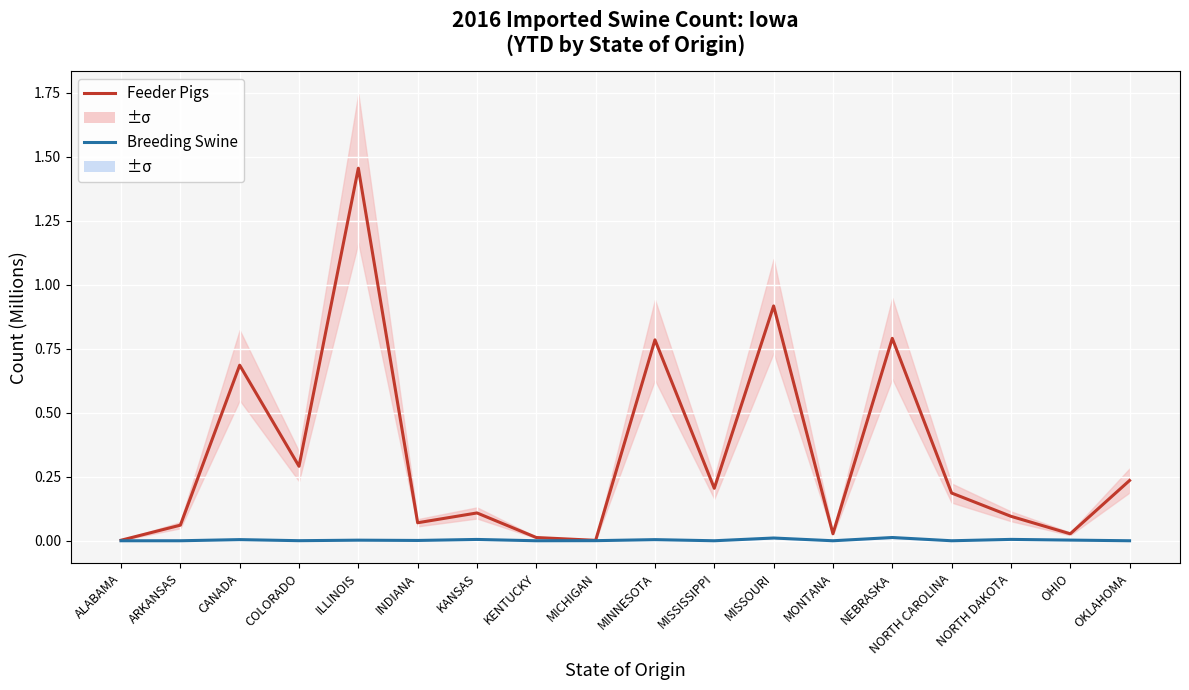

Which series has the largest total across all categories?

Feeder Pigs